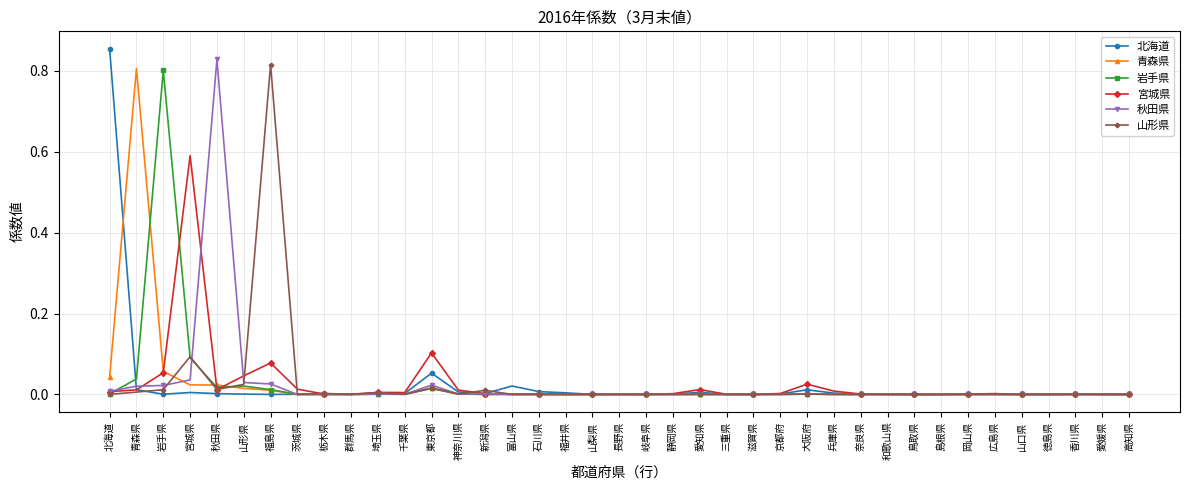

The value of 青森県 at 栃木県 is 0.0. True or false?

True